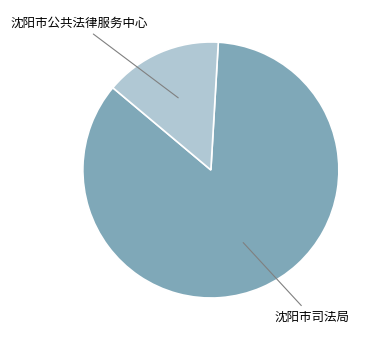

The 沈阳市公共法律服务中心 slice represents 7% of the pie. True or false?

False